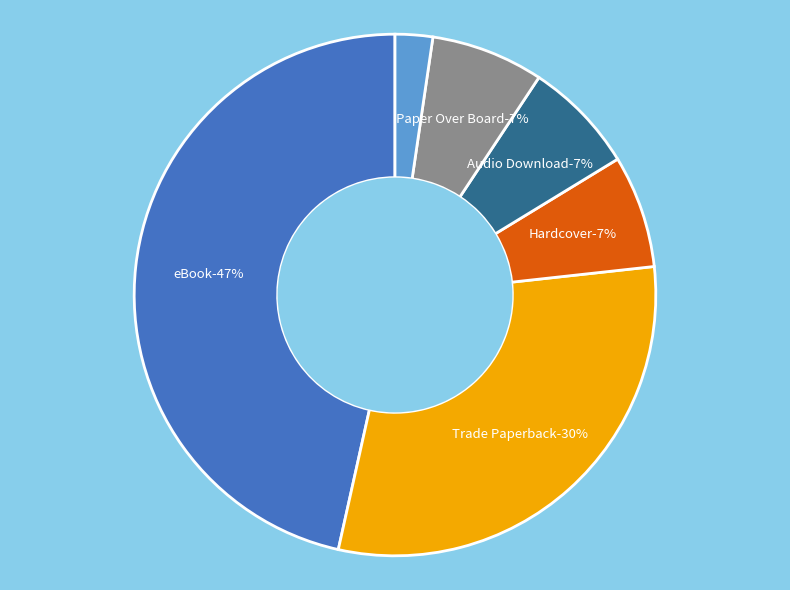

What is the smallest slice in the pie chart?

Fixed Layout eBook